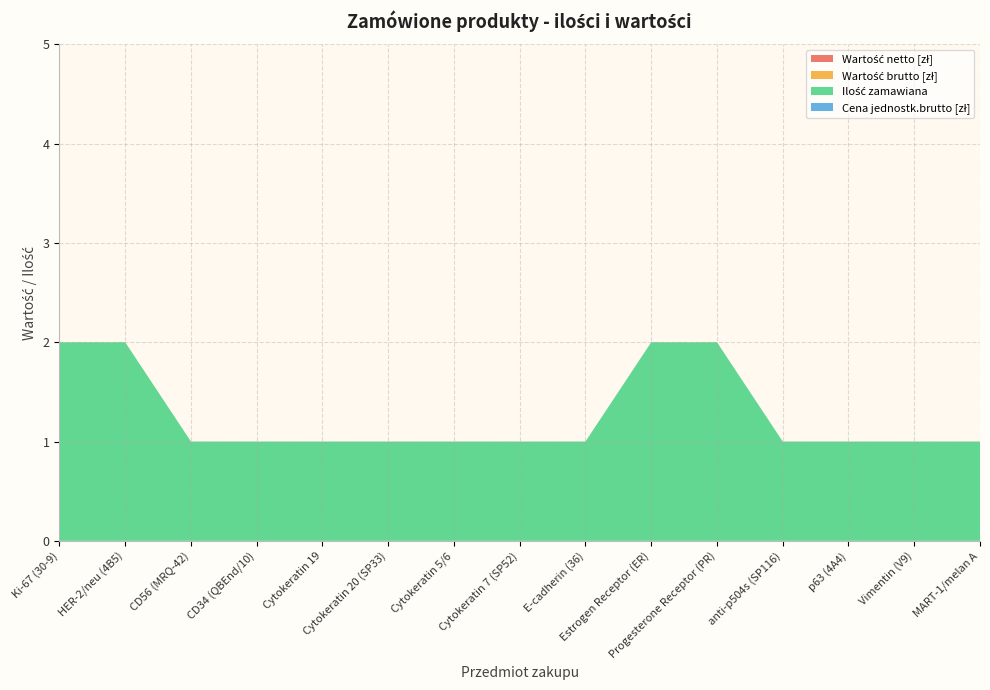

Reading right to left, extract all data points from this chart.

Wartość netto [zł]: MART-1/melan A=0	Vimentin (V9)=0	p63 (4A4)=0	anti-p504s (SP116)=0	Progesterone Receptor (PR)=0	Estrogen Receptor (ER)=0	E-cadherin (36)=0	Cytokeratin 7 (SP52)=0	Cytokeratin 5/6=0	Cytokeratin 20 (SP33)=0	Cytokeratin 19=0	CD34 (QBEnd/10)=0	CD56 (MRQ-42)=0	HER-2/neu (4B5)=0	Ki-67 (30-9)=0
Wartość brutto [zł]: MART-1/melan A=0	Vimentin (V9)=0	p63 (4A4)=0	anti-p504s (SP116)=0	Progesterone Receptor (PR)=0	Estrogen Receptor (ER)=0	E-cadherin (36)=0	Cytokeratin 7 (SP52)=0	Cytokeratin 5/6=0	Cytokeratin 20 (SP33)=0	Cytokeratin 19=0	CD34 (QBEnd/10)=0	CD56 (MRQ-42)=0	HER-2/neu (4B5)=0	Ki-67 (30-9)=0
Ilość zamawiana: MART-1/melan A=1	Vimentin (V9)=1	p63 (4A4)=1	anti-p504s (SP116)=1	Progesterone Receptor (PR)=2	Estrogen Receptor (ER)=2	E-cadherin (36)=1	Cytokeratin 7 (SP52)=1	Cytokeratin 5/6=1	Cytokeratin 20 (SP33)=1	Cytokeratin 19=1	CD34 (QBEnd/10)=1	CD56 (MRQ-42)=1	HER-2/neu (4B5)=2	Ki-67 (30-9)=2
Cena jednostk.brutto [zł]: MART-1/melan A=0	Vimentin (V9)=0	p63 (4A4)=0	anti-p504s (SP116)=0	Progesterone Receptor (PR)=0	Estrogen Receptor (ER)=0	E-cadherin (36)=0	Cytokeratin 7 (SP52)=0	Cytokeratin 5/6=0	Cytokeratin 20 (SP33)=0	Cytokeratin 19=0	CD34 (QBEnd/10)=0	CD56 (MRQ-42)=0	HER-2/neu (4B5)=0	Ki-67 (30-9)=0